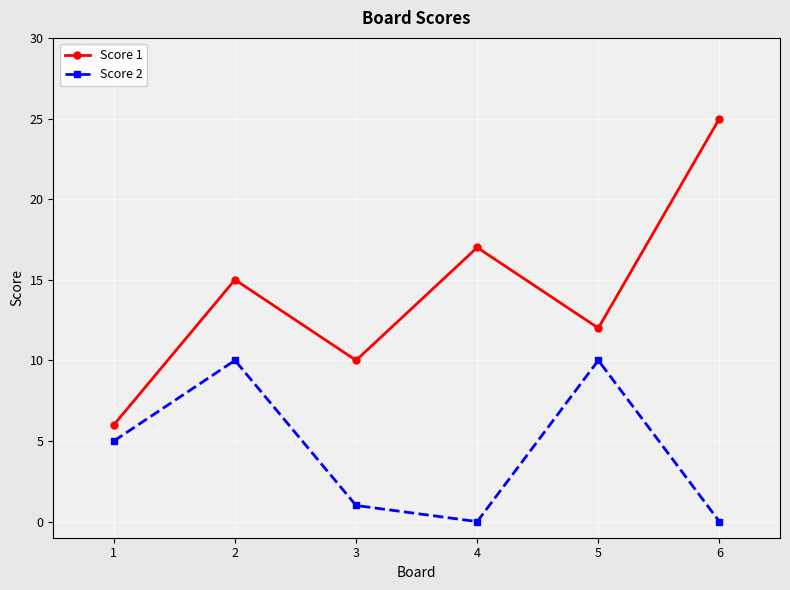

At which label is Score 2 closest to 5?

1